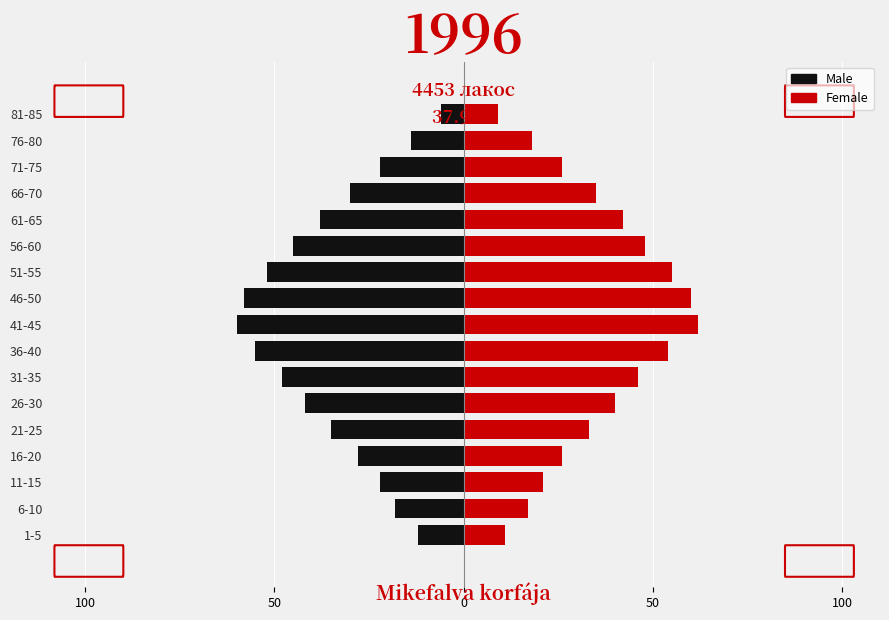

What is the average value of the Male series?

-34